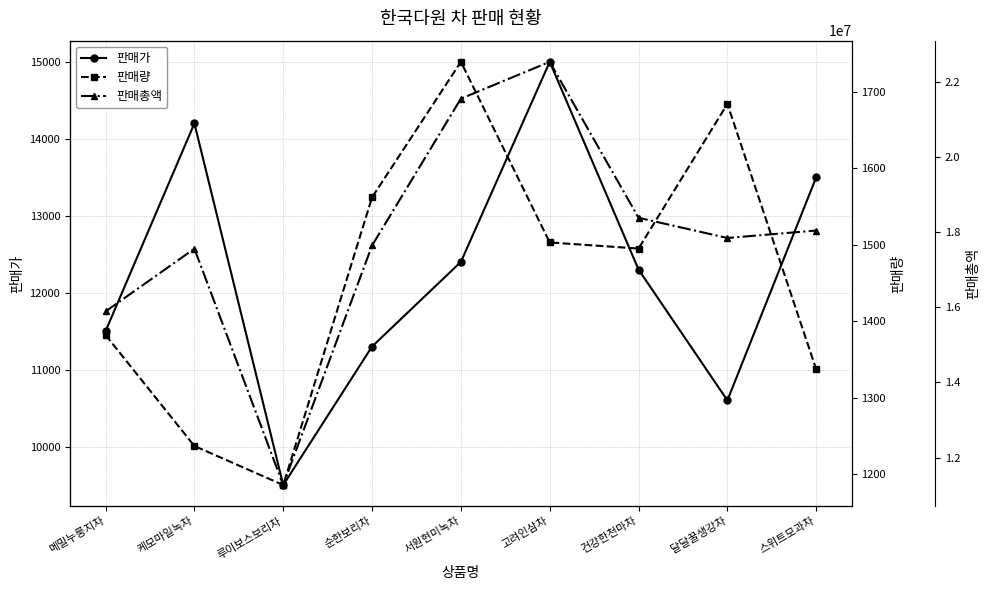

At 달달꿀생강차, list the series in order from largest to smallest.

판매총액, 판매가, 판매량